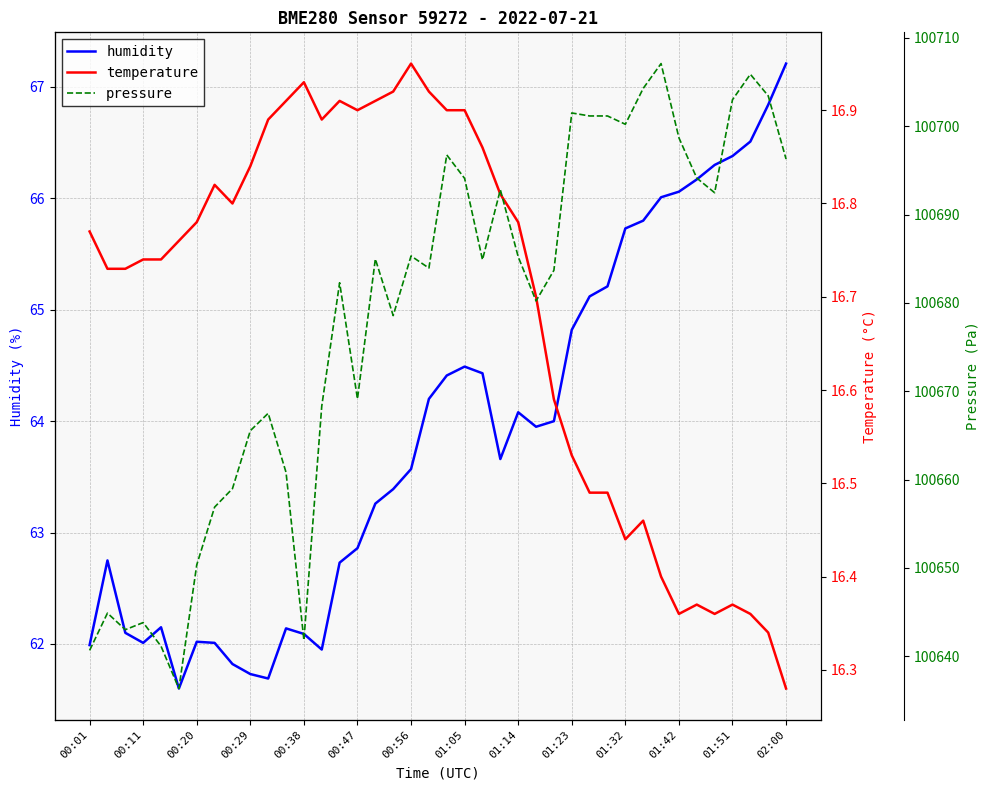

Is this an area chart (filled region under the line)?

No